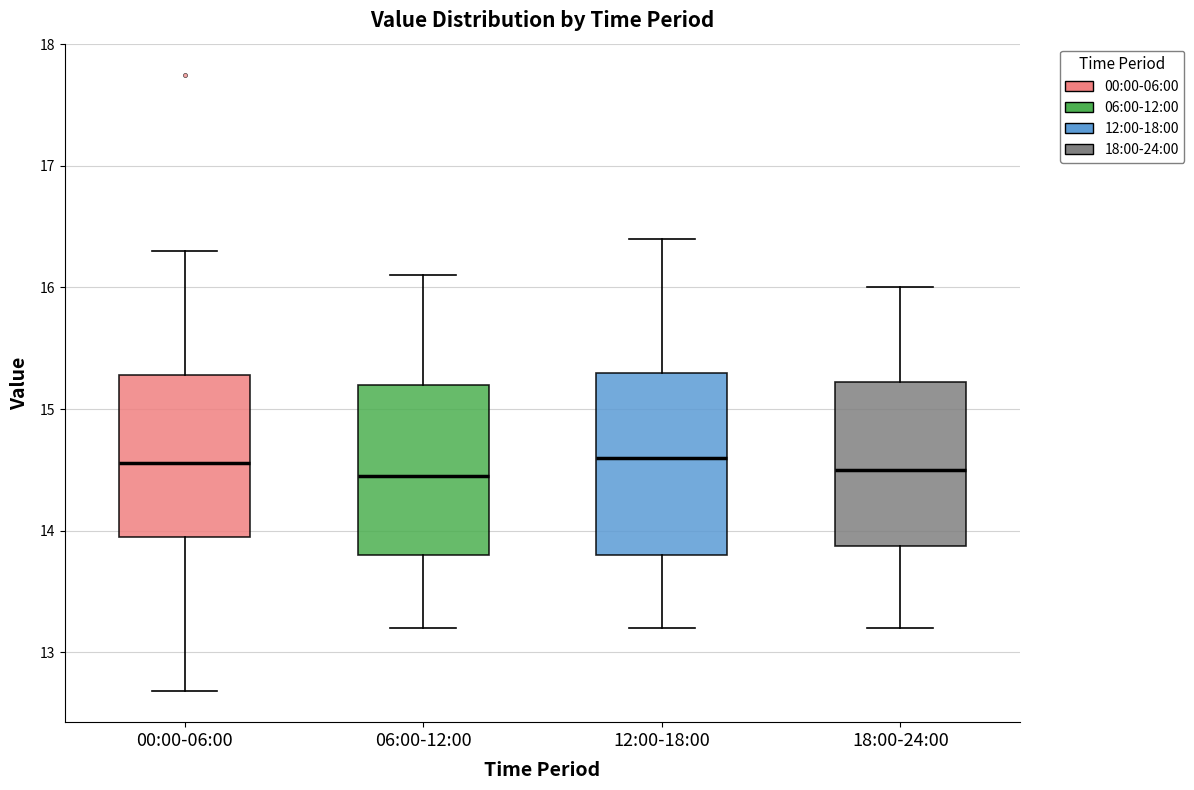

Where does the lower whisker of the box for 18:00-24:00 end on the y-axis? The values are not printed on the chart, so give them approximately, as read against the axis.

13.2